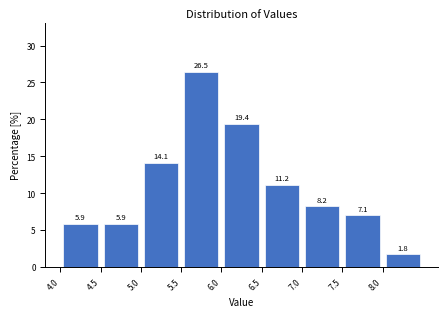

How tall is the bar that spans 4.0 to 4.5 on the x-axis?

5.9